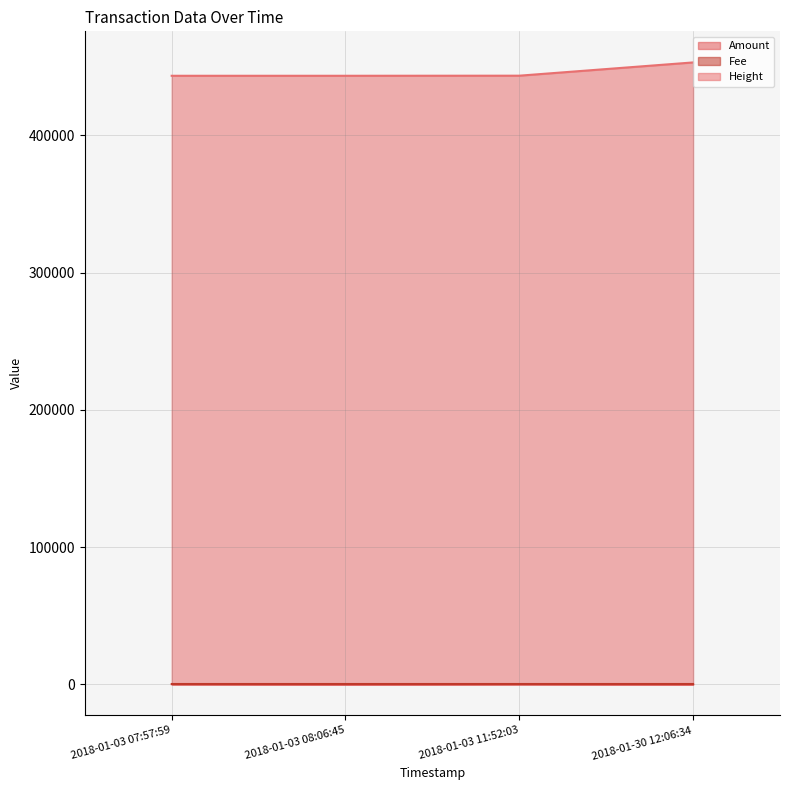

Rank the categories by Amount value from highest to lowest.

2018-01-03 07:57:59, 2018-01-03 11:52:03, 2018-01-30 12:06:34, 2018-01-03 08:06:45